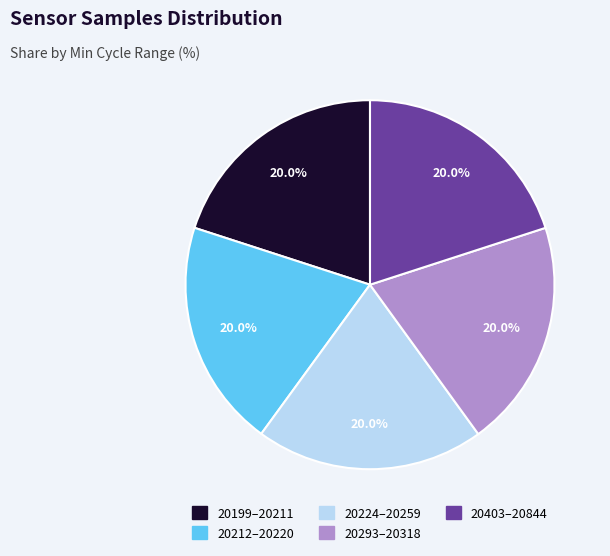

Is there a majority slice in this chart?

No